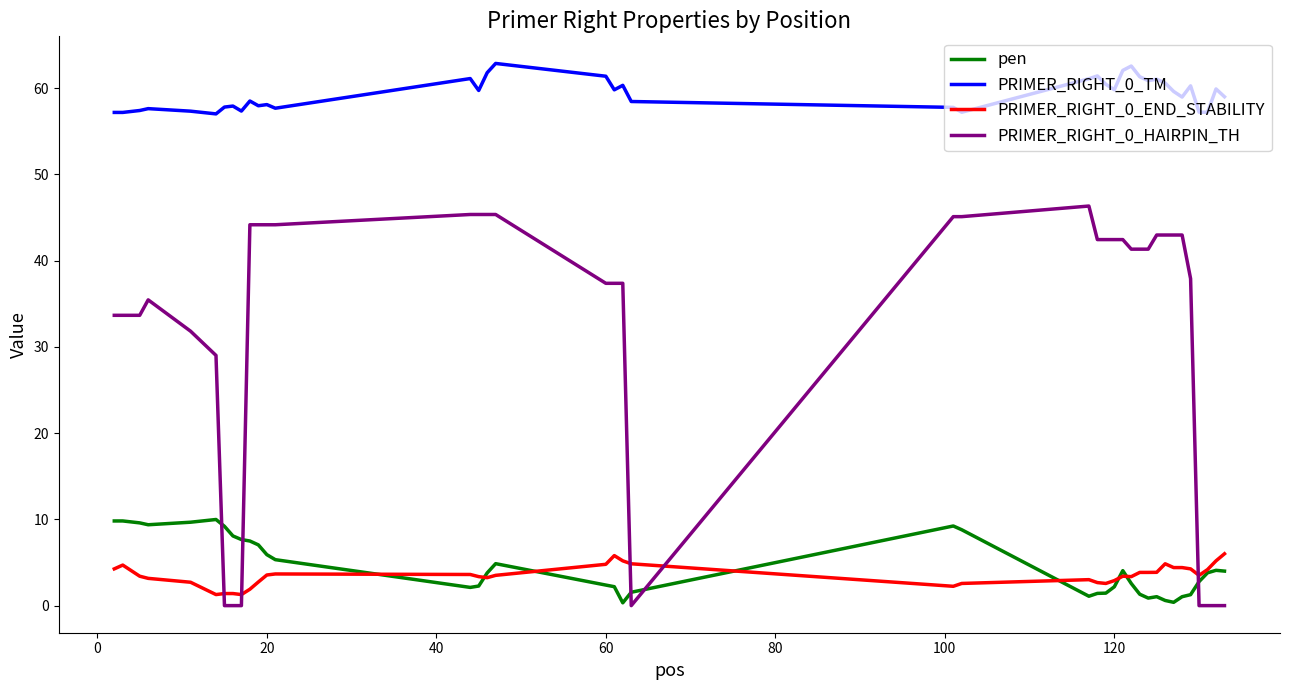

Which series has the largest total across all categories?

PRIMER_RIGHT_0_TM